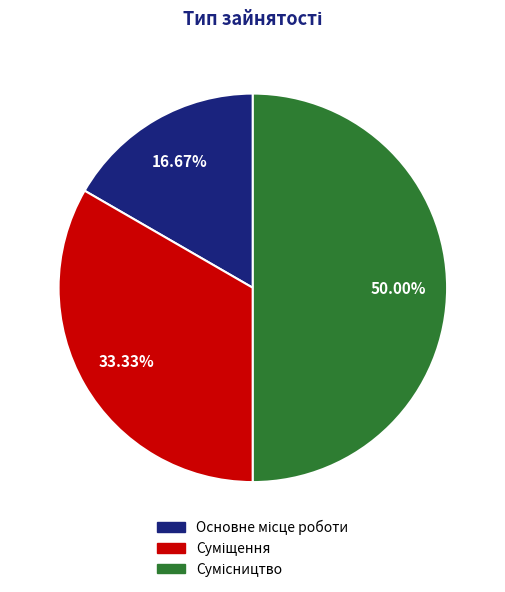

To the nearest percent, what is the combined percentage of Суміщення and Сумісництво?

83%